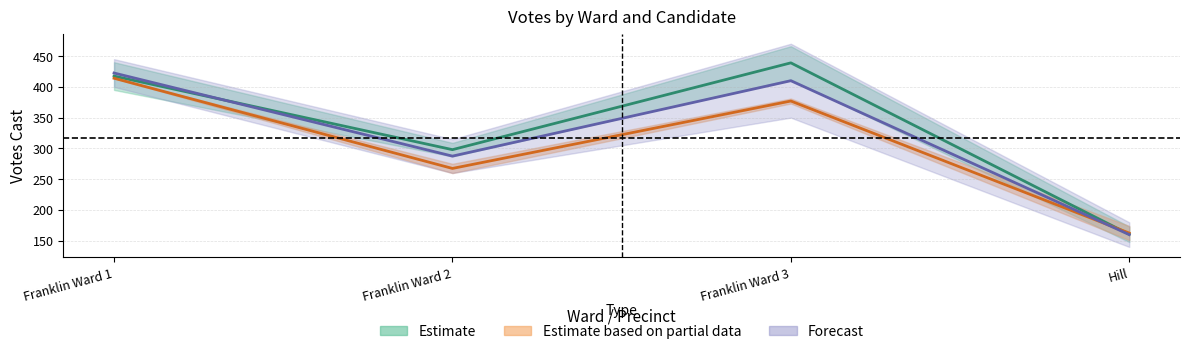

Rank the series by their maximum value, from highest to lowest.

Estimate mid (D), Forecast mid, Estimate partial mid (R)